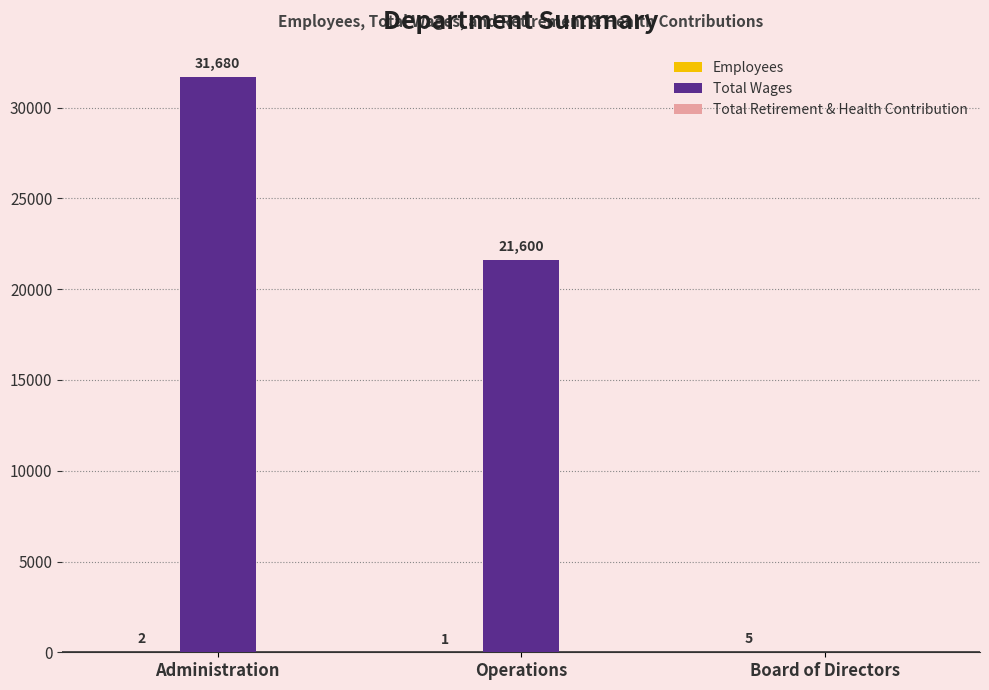

How many Total Wages values are between 0 and 31680?

3